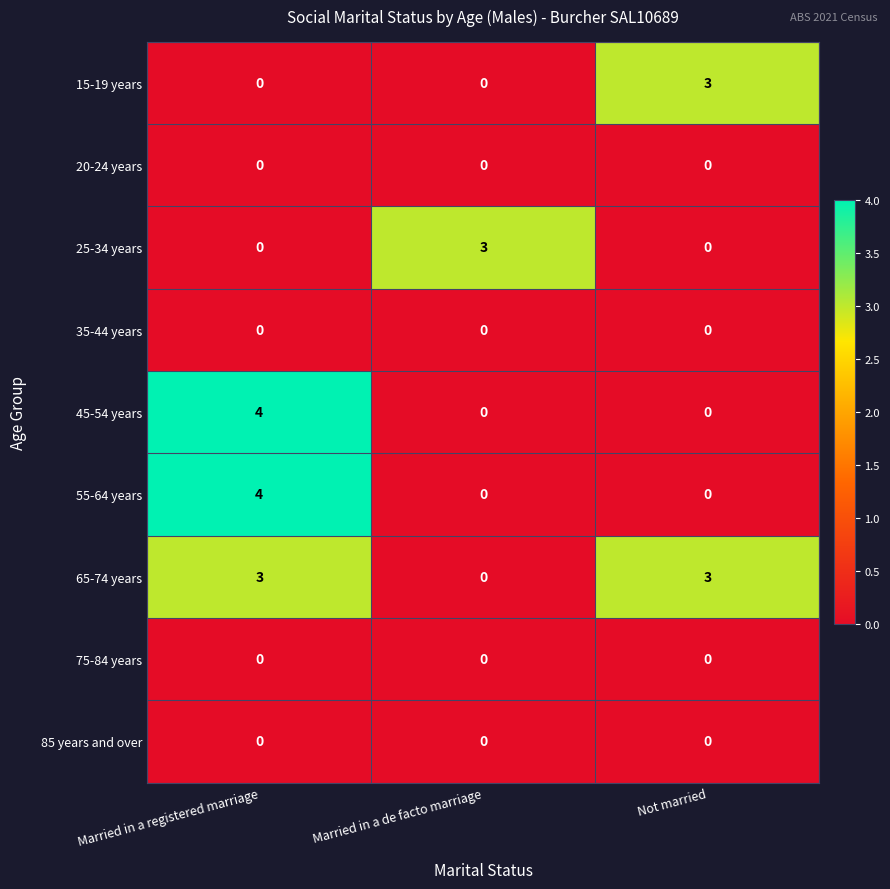

Which series has the largest total across all categories?

65-74 years